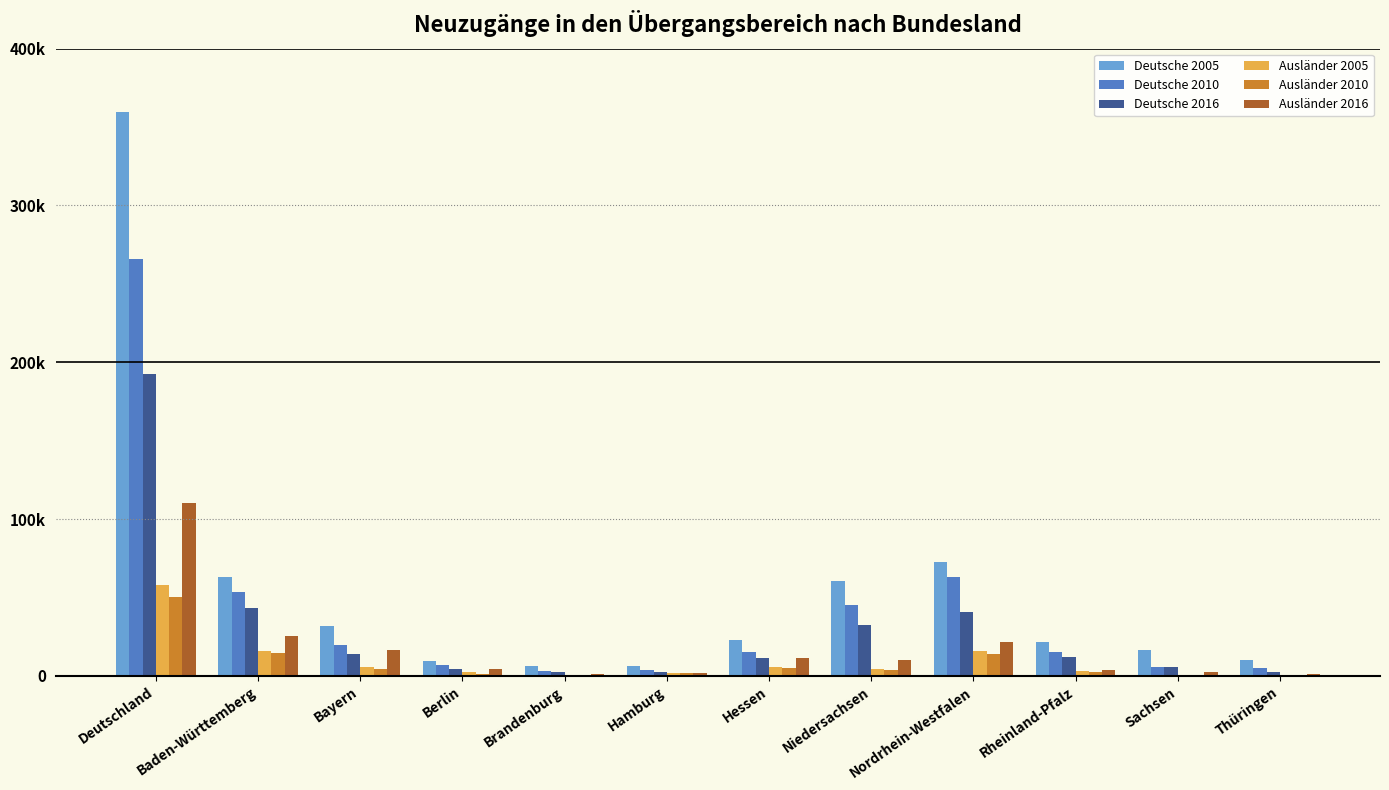

Are the bars horizontal?

No